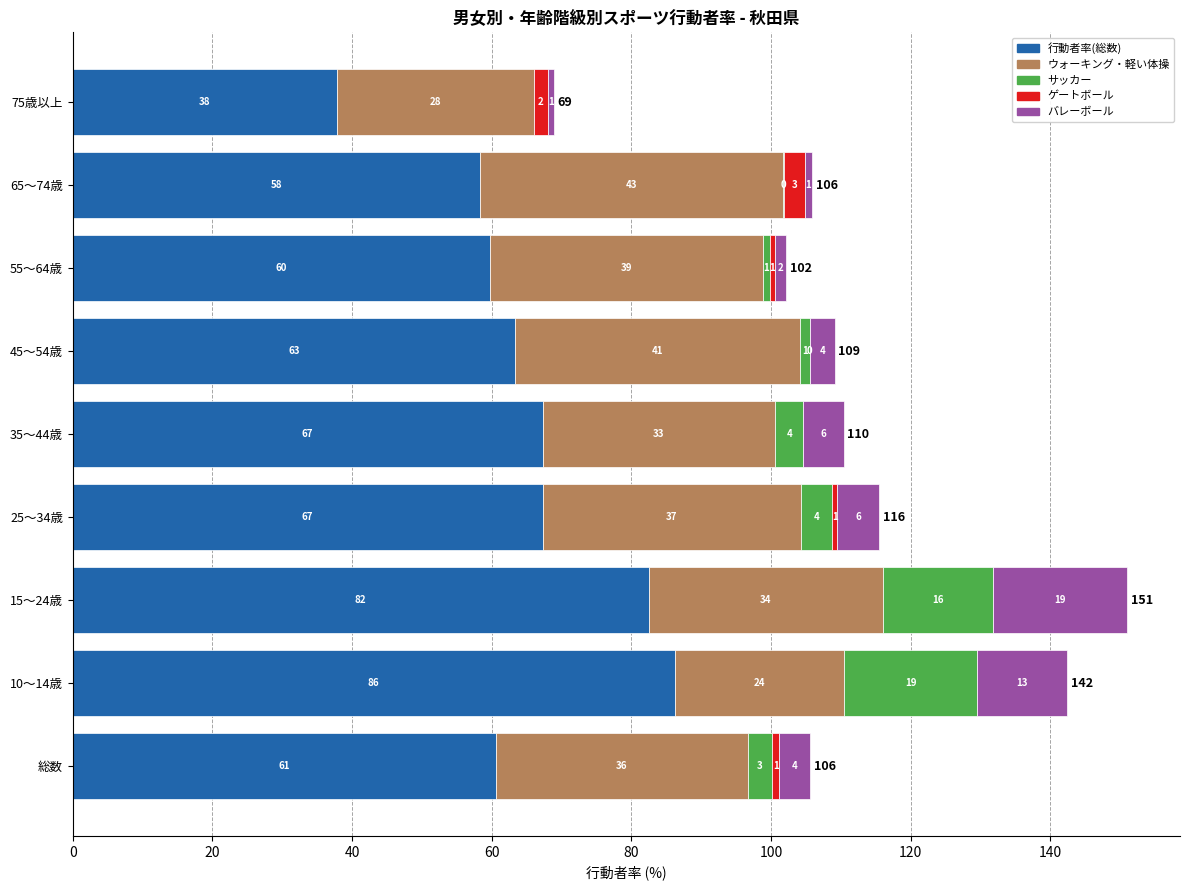

What is the maximum value for 行動者率(総数)?

86.2